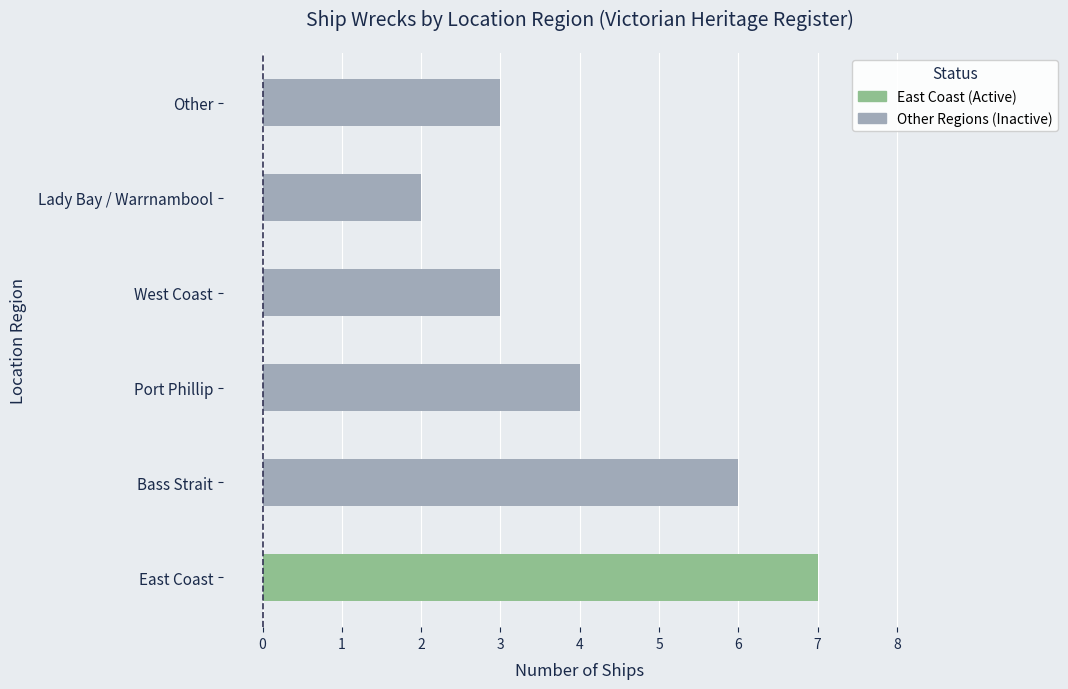

At which label is the value closest to 4?

Port Phillip